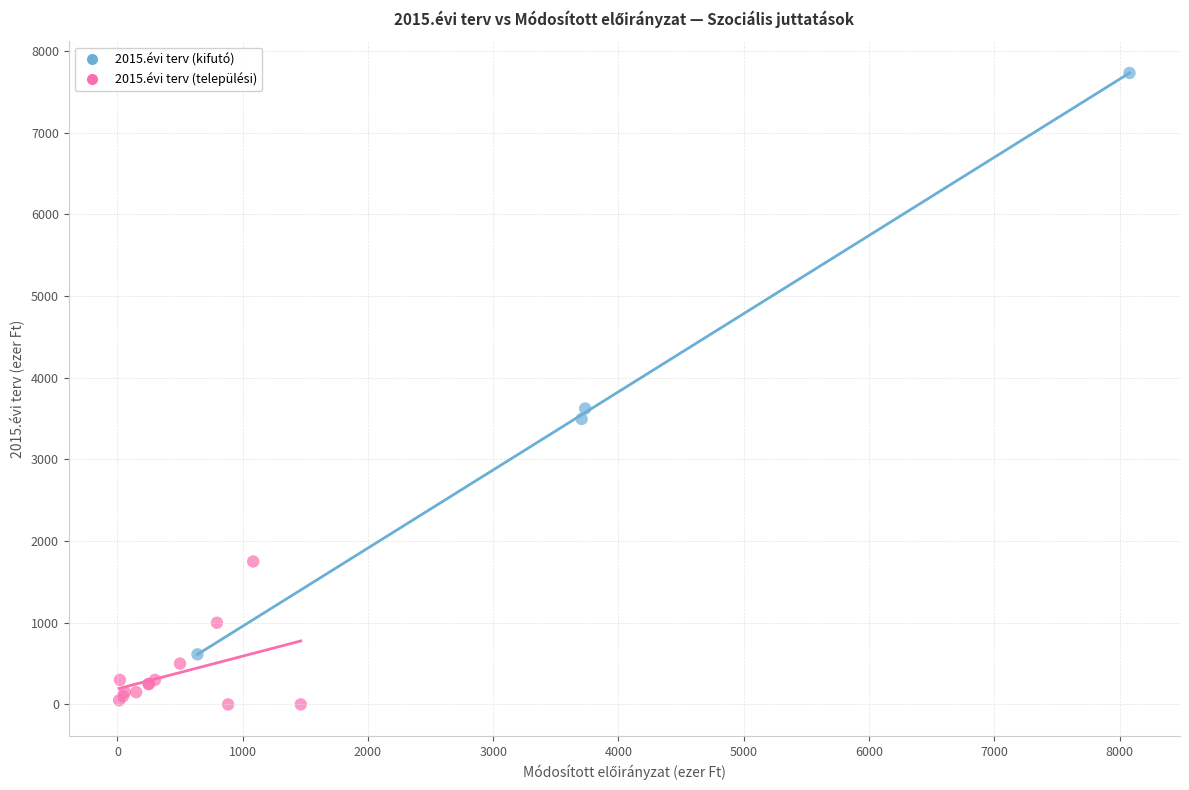

Which series reaches the maximum Y coordinate?

2015.évi terv (kifutó)